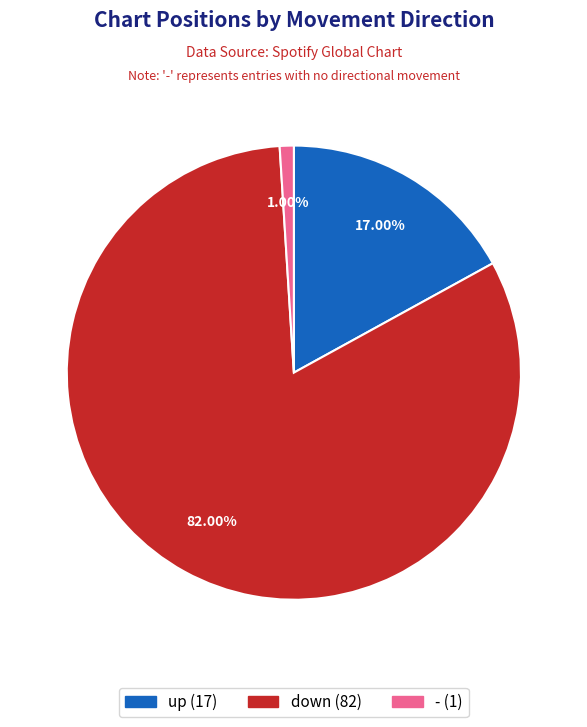

Does down account for over 50% of the chart?

Yes